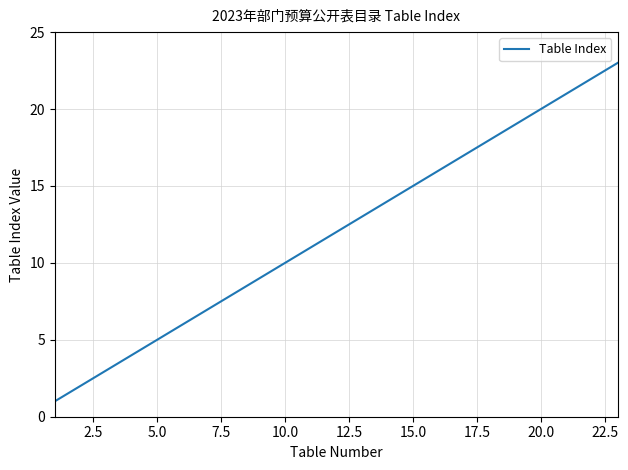

What is the difference between the maximum and minimum values?

22